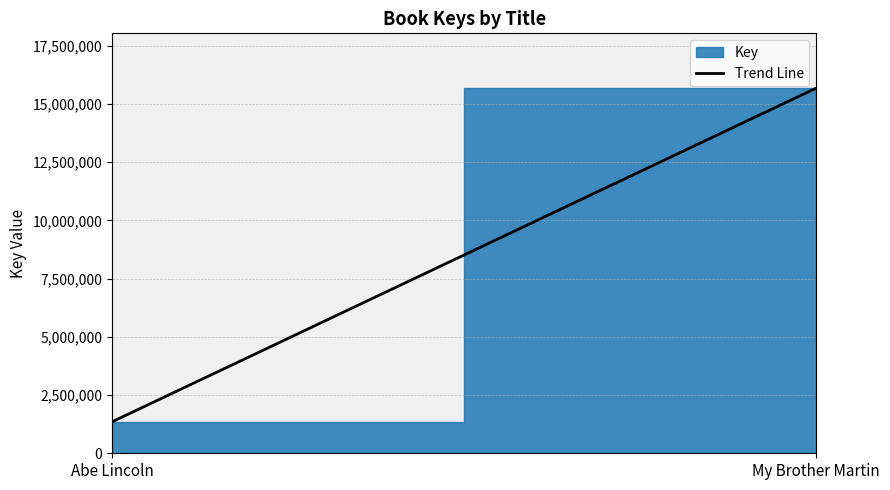

List the labels in order of value, smallest first.

Abe Lincoln, My Brother Martin